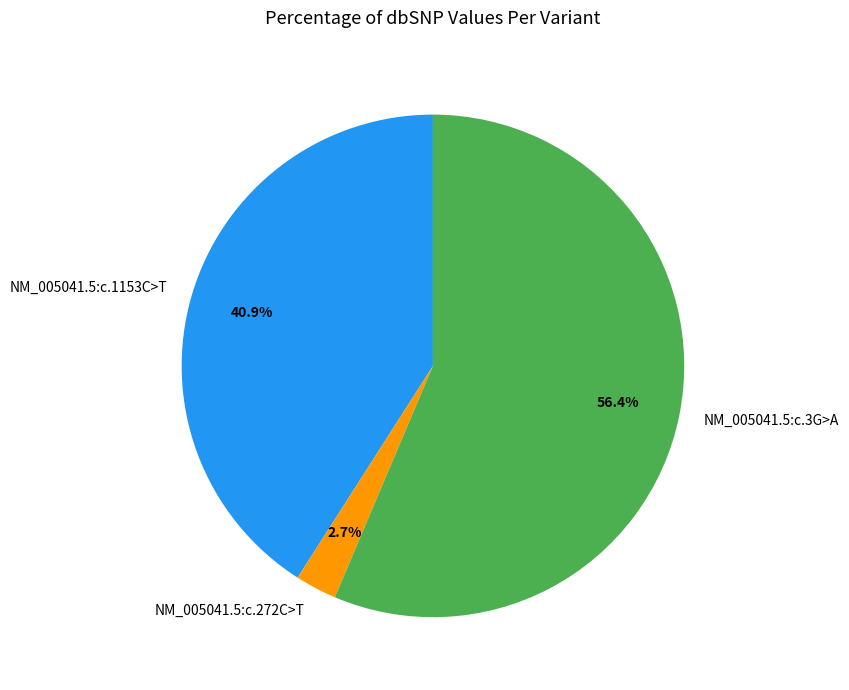

Rank the categories by value from highest to lowest.

NM_005041.5:c.3G>A, NM_005041.5:c.1153C>T, NM_005041.5:c.272C>T